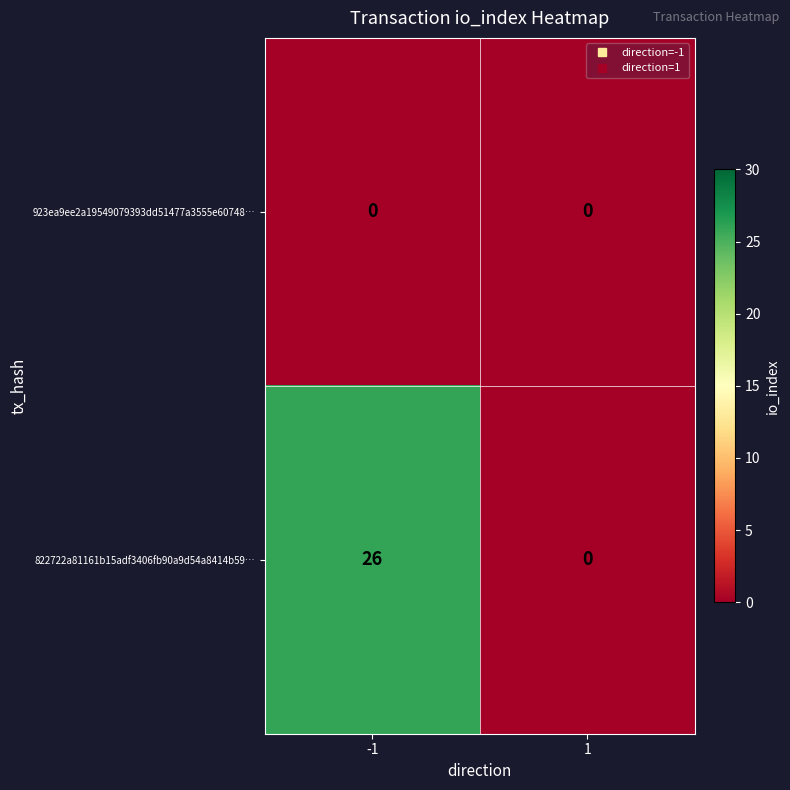

What is the difference between the highest and lowest values at -1?

26